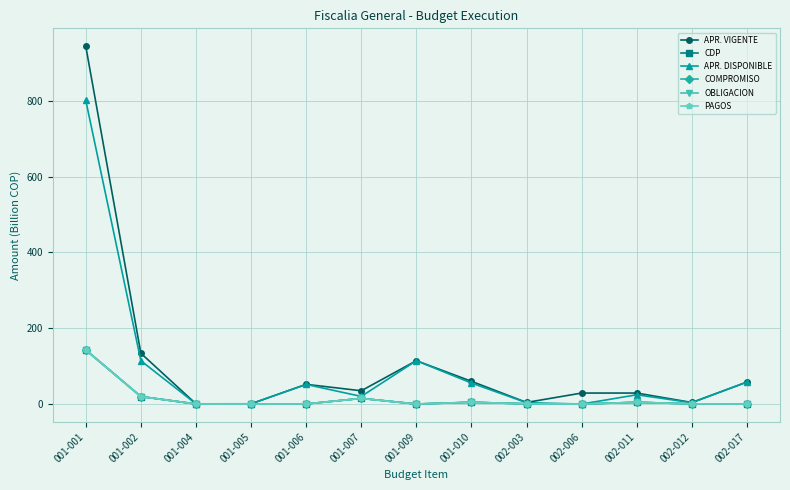

What is the highest value of the OBLIGACION series?

142.7